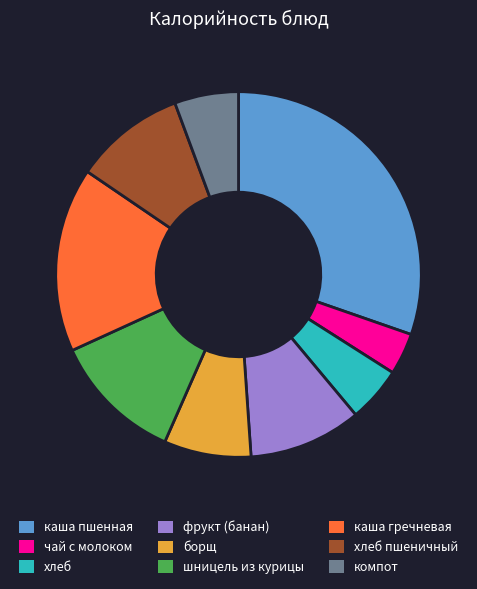

The каша гречневая slice represents 16% of the pie. True or false?

True